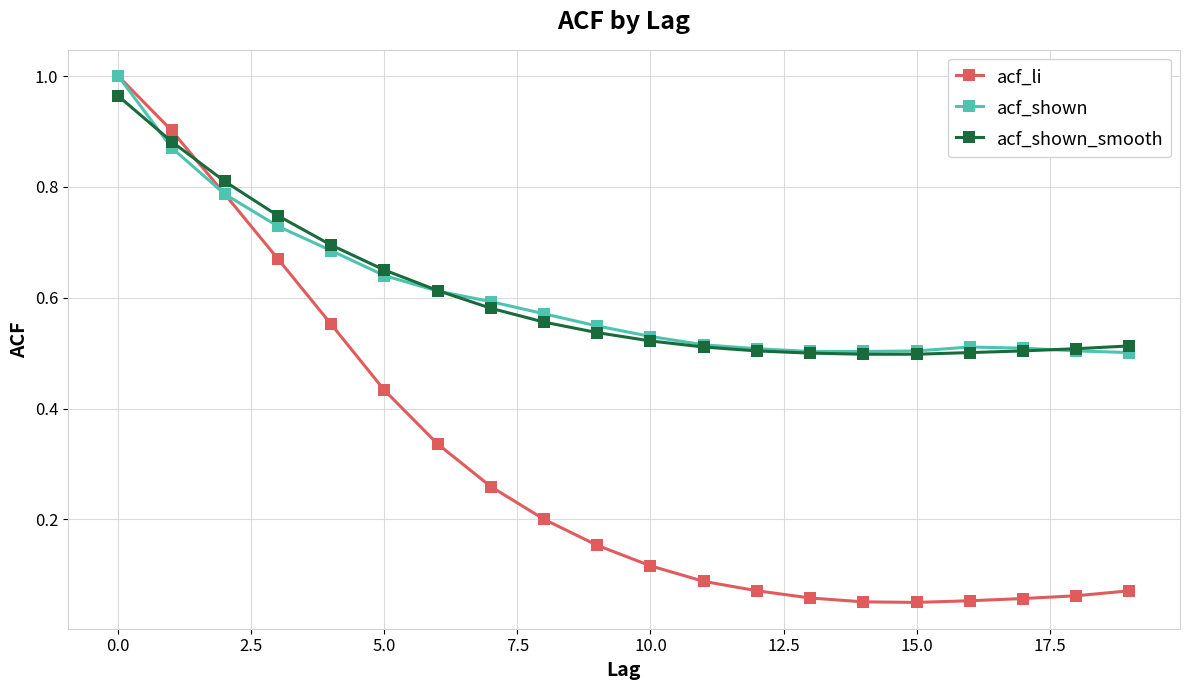

Which series ends up on top after the final intersection of acf_shown_smooth and acf_li?

acf_shown_smooth